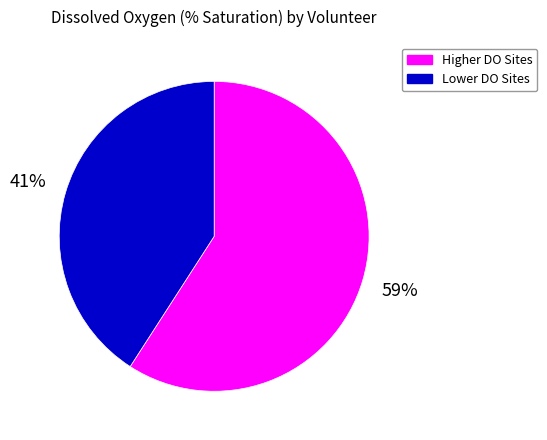

Do Lower DO Sites and Higher DO Sites together represent more than half of the pie?

Yes